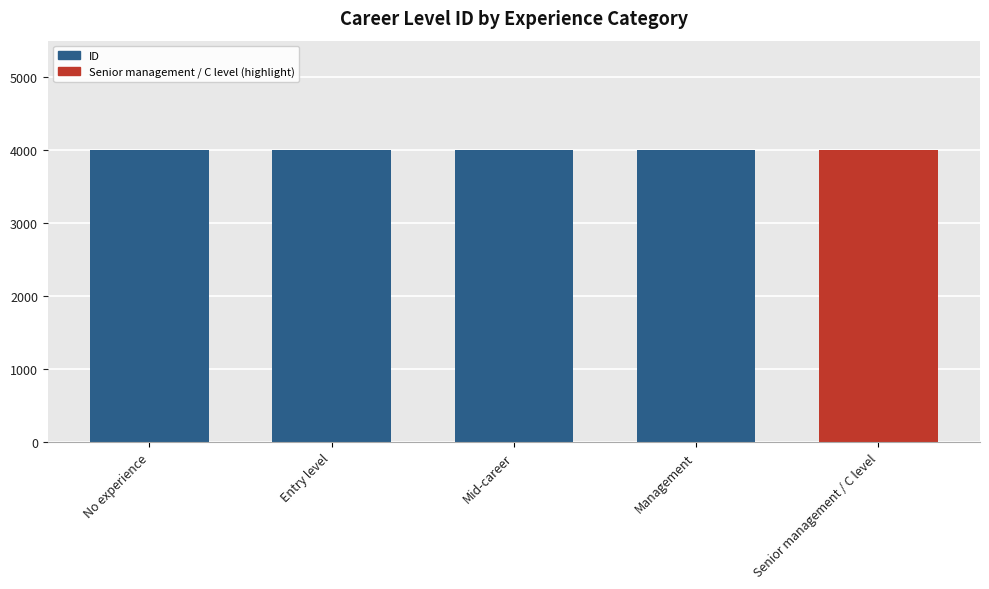

What is the sum of all values?

20015